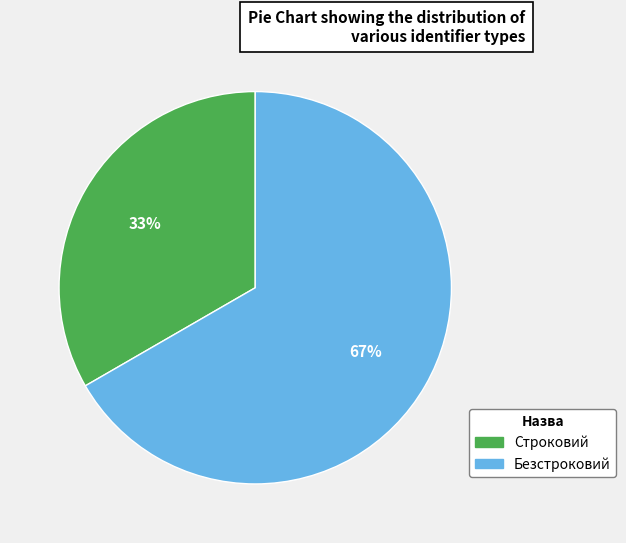

The Строковий slice represents 41% of the pie. True or false?

False